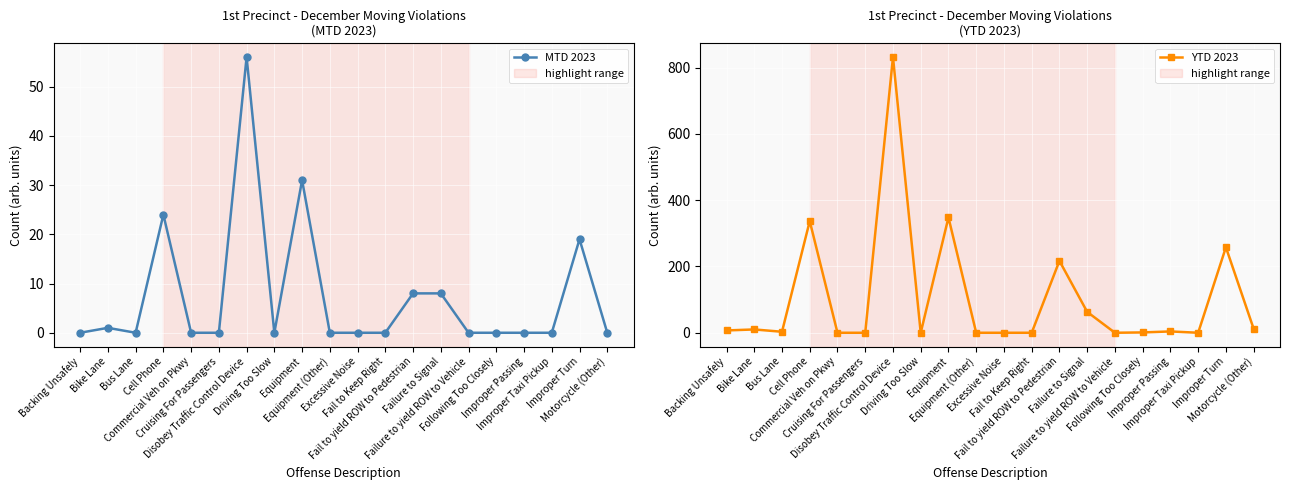

Reading right to left, extract all data points from this chart.

MTD 2023: 0	19	0	0	0	0	8	8	0	0	0	31	0	56	0	0	24	0	1	0
YTD 2023: 12	258	0	4	1	0	63	217	0	0	0	348	0	832	0	0	337	3	10	7